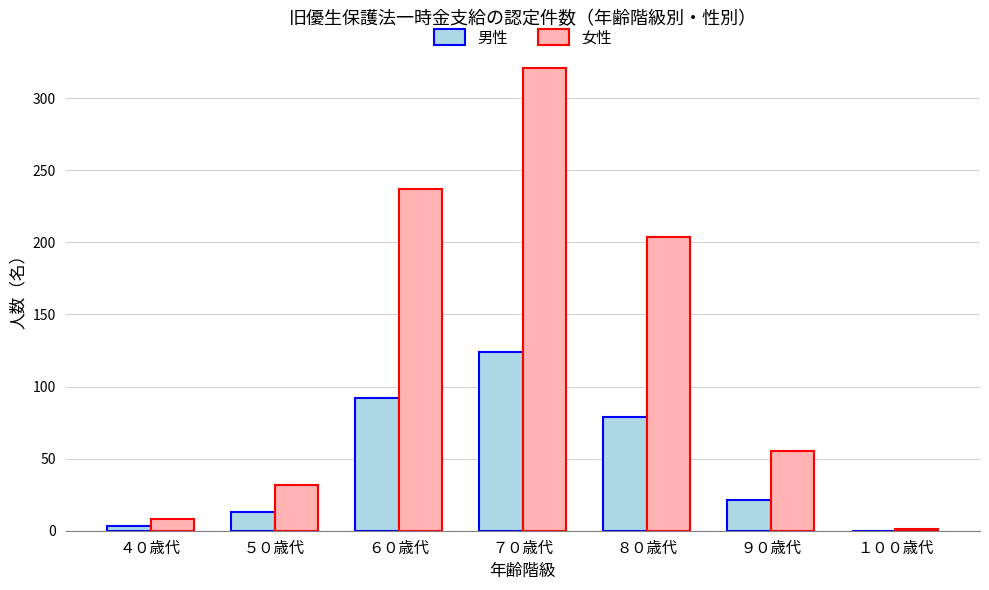

At which label is 男性 closest to 62?

８０歳代